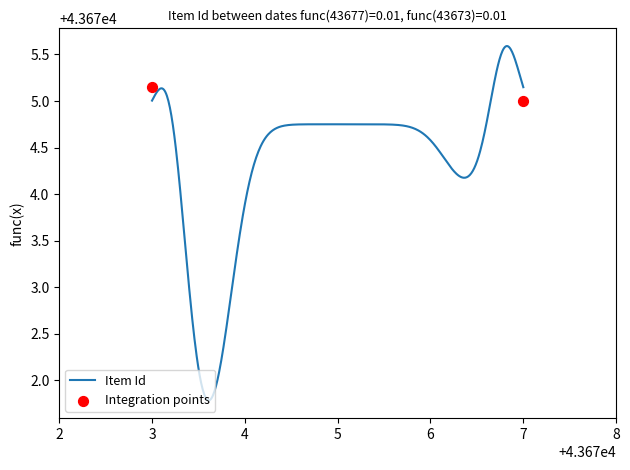

Approximately how many times larger is the value at 1922-08-21 compared to 1922-12-11?

1.0